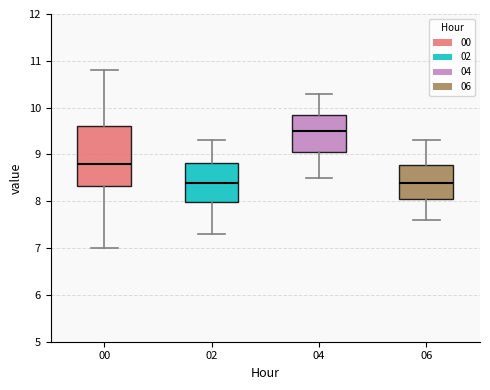

Which box is the tallest, from its lower edge to its upper edge?

00